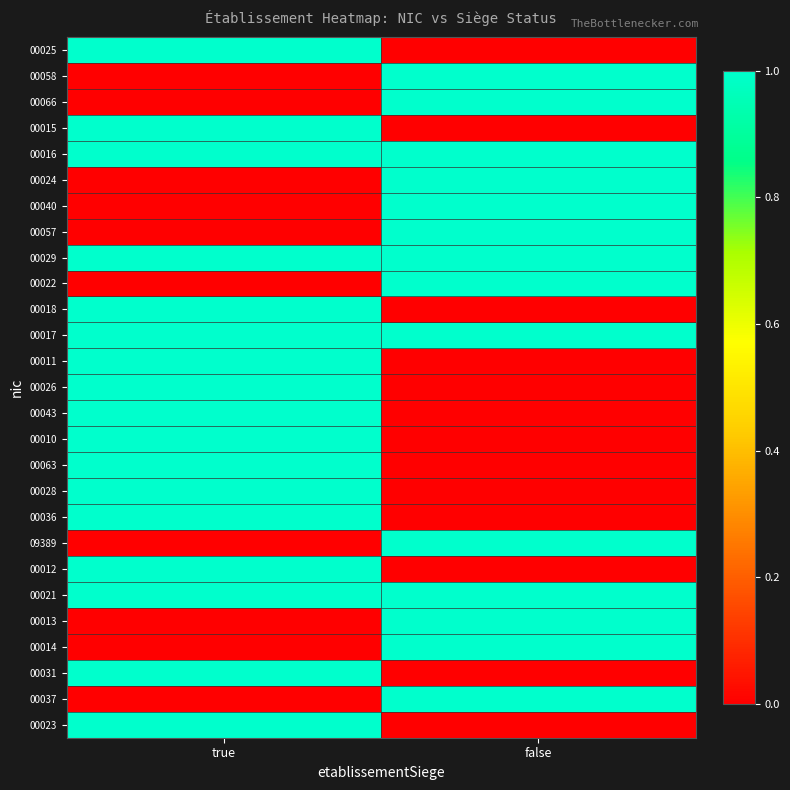

At which category is the sum across all series the highest?

true